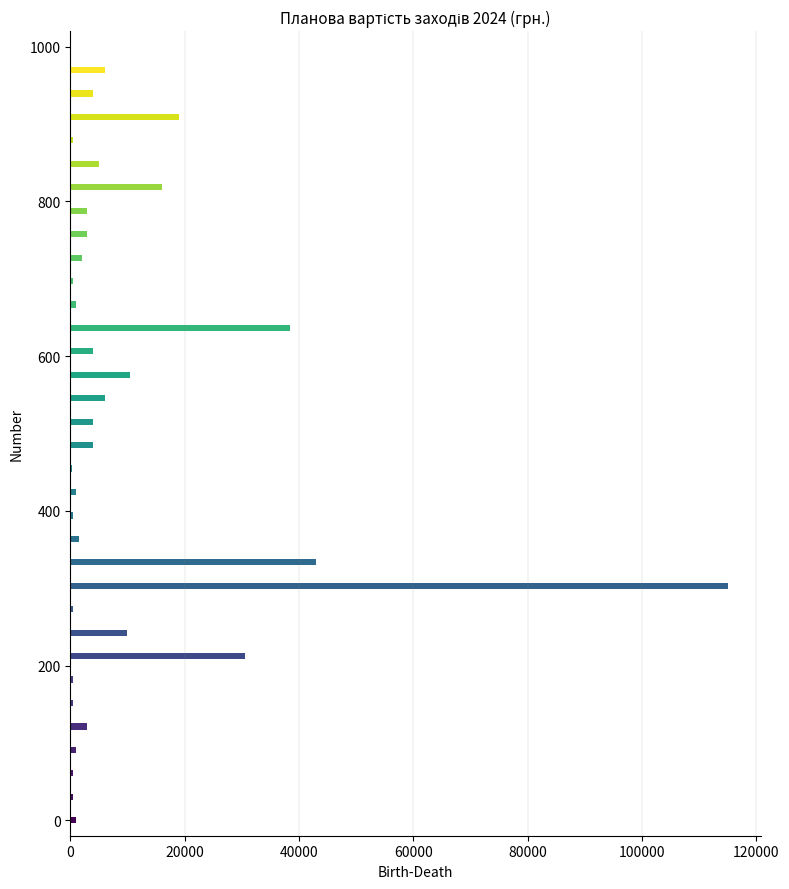

How many data points are less than 3000?

15